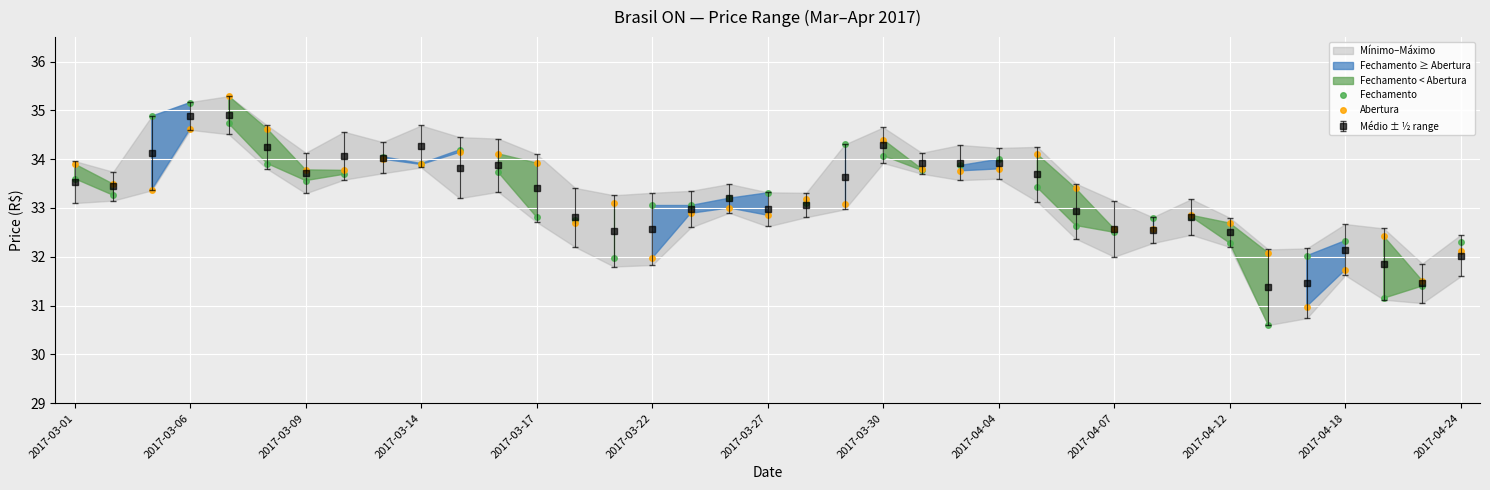

Reading right to left, transcribe all the data shown in this chart.

Fechamento: 32.3	31.4	31.1	32.3	32.0	30.6	32.3	32.8	32.8	32.5	32.6	33.4	34.0	33.9	33.8	34.1	34.3	33.1	33.3	33.2	33.0	33.0	32.0	32.8	32.8	33.7	34.2	33.9	34.0	33.7	33.6	33.9	34.7	35.2	34.9	33.3	33.6
Abertura: 32.1	31.5	32.4	31.7	31.0	32.1	32.7	32.9	32.6	32.6	33.4	34.1	33.8	33.8	33.8	34.4	33.1	33.2	32.9	33.0	32.9	32.0	33.1	32.7	33.9	34.1	34.1	33.9	34.0	33.8	33.8	34.6	35.3	34.6	33.4	33.5	33.9